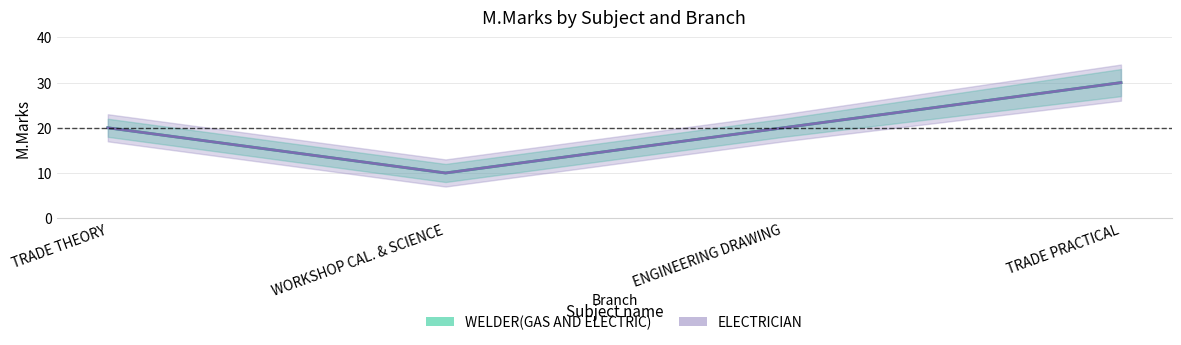

What are all the series names shown in the legend?

WELDER(GAS AND ELECTRIC), ELECTRICIAN